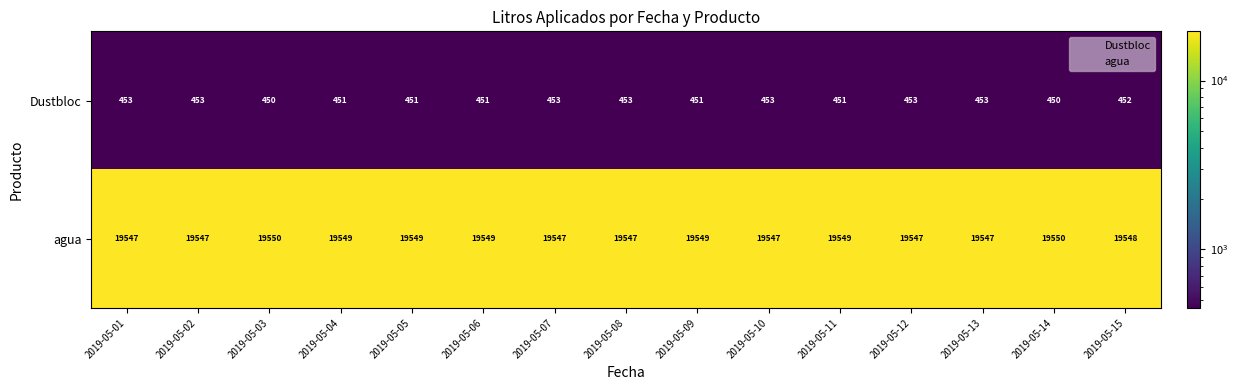

What is the difference between the maximum and second lowest values in the Dustbloc series?

3